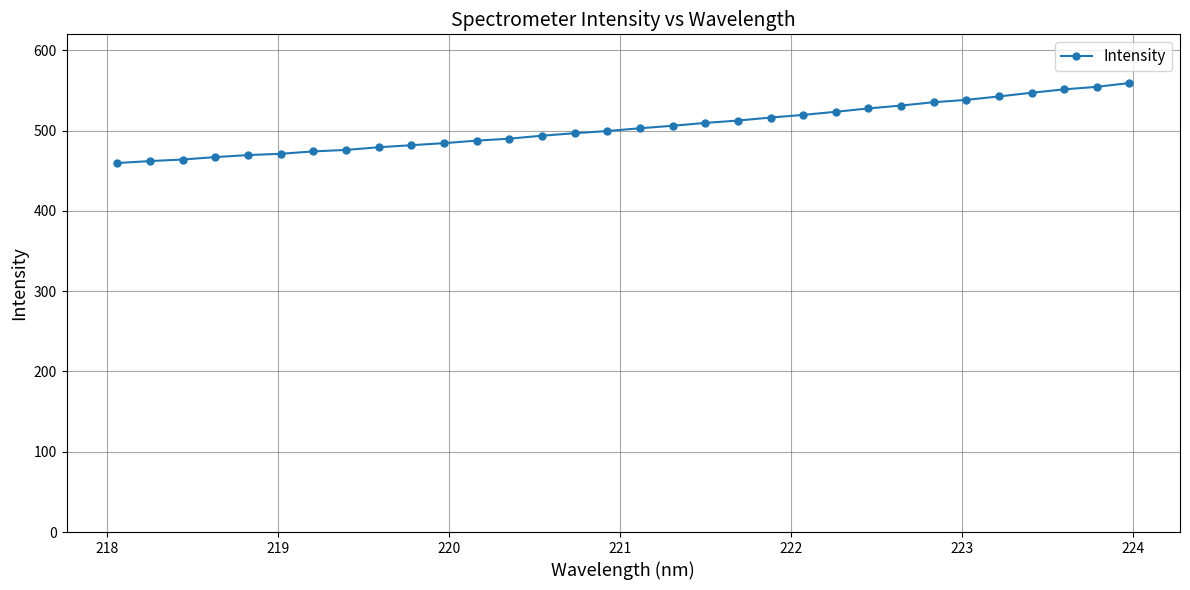

What is the sum of all values?

16135.9